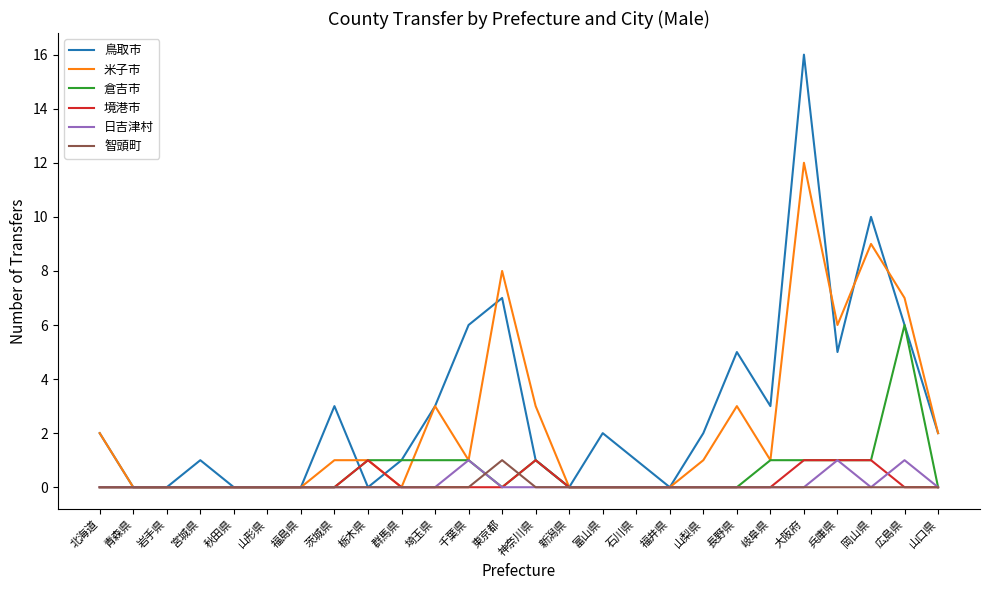

At which category is the sum across all series the highest?

大阪府